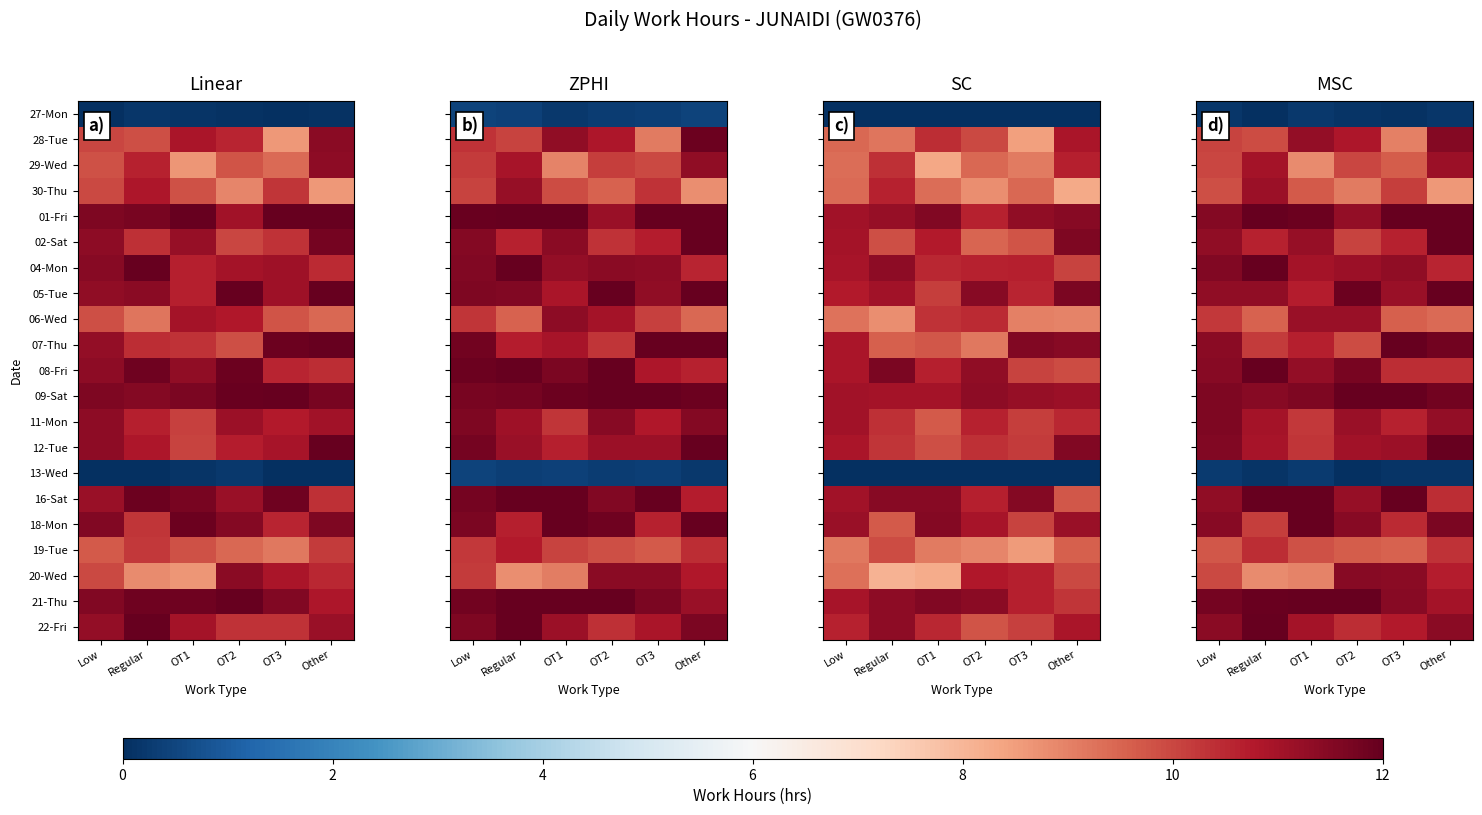

What is the minimum value for 29-Wed?

8.8